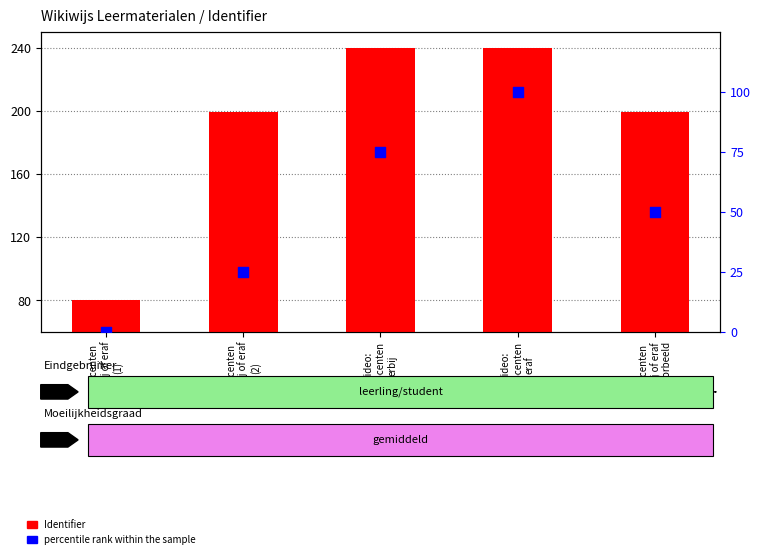

What is the total value across all series at Video:
Procenten
erbij?

315.0